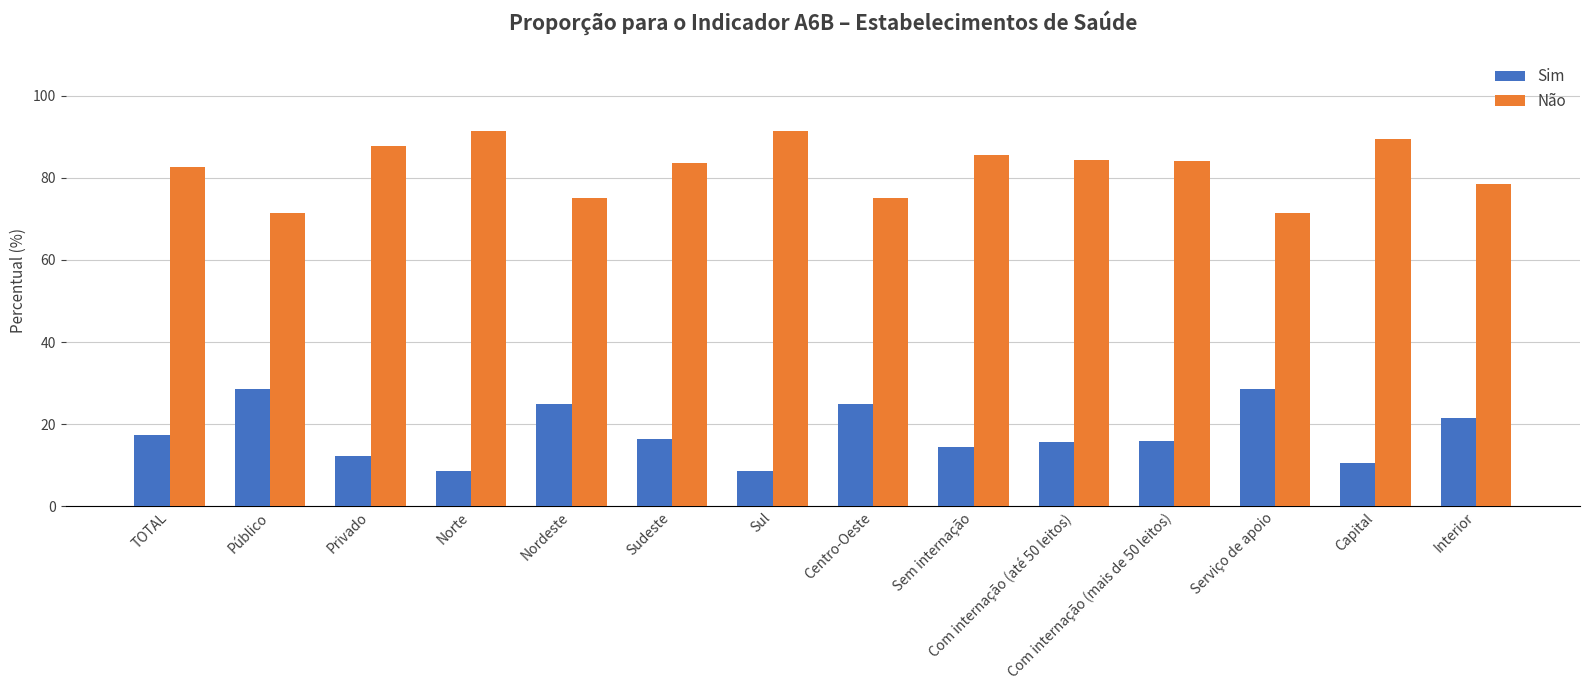

How many data points in Não are above 84?

7